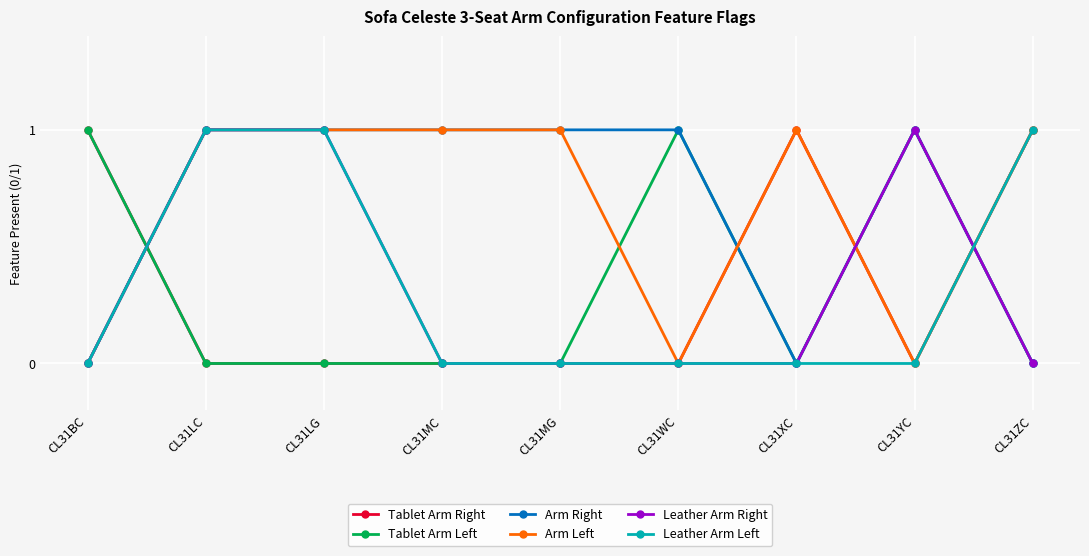

Is the value of Leather Arm Left at CL31YC greater than the value of Arm Right at CL31WC?

No